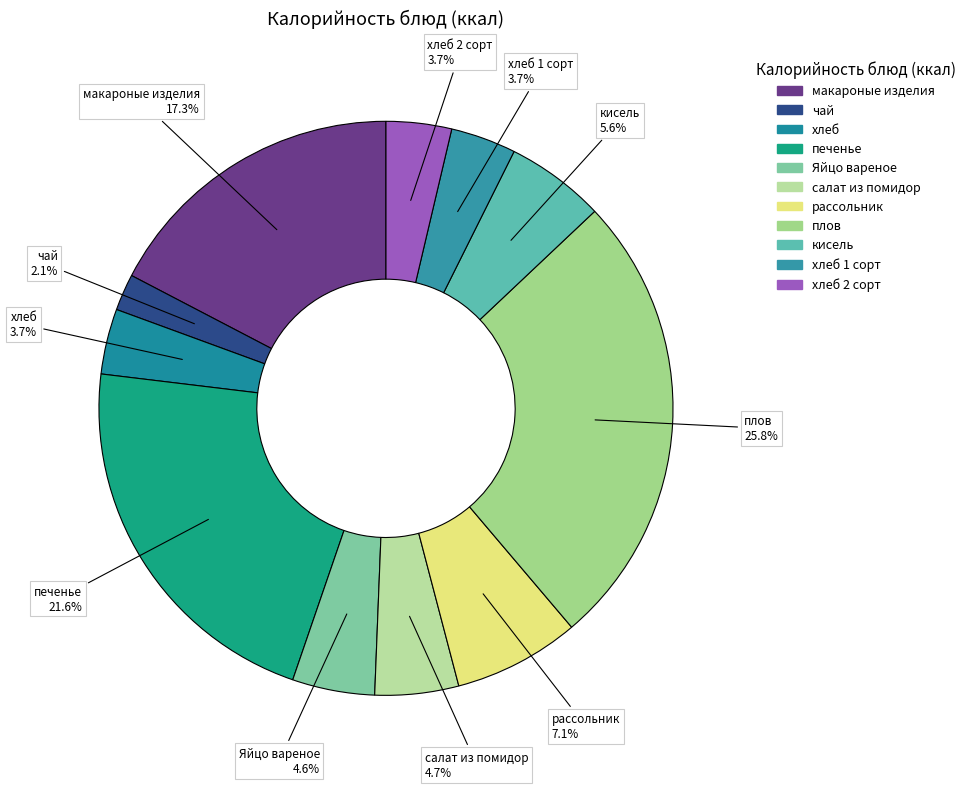

To the nearest percent, what is the difference between the largest and smallest slice percentages?

24%